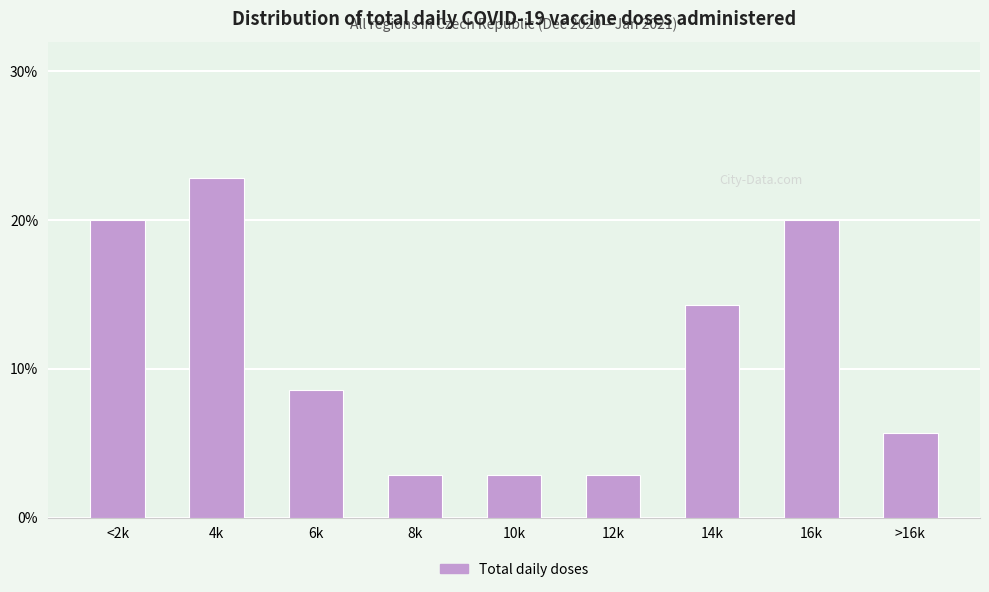

Reading right to left, list all the values displayed in this chart.

5.7	20.0	14.3	2.9	2.9	2.9	8.6	22.9	20.0